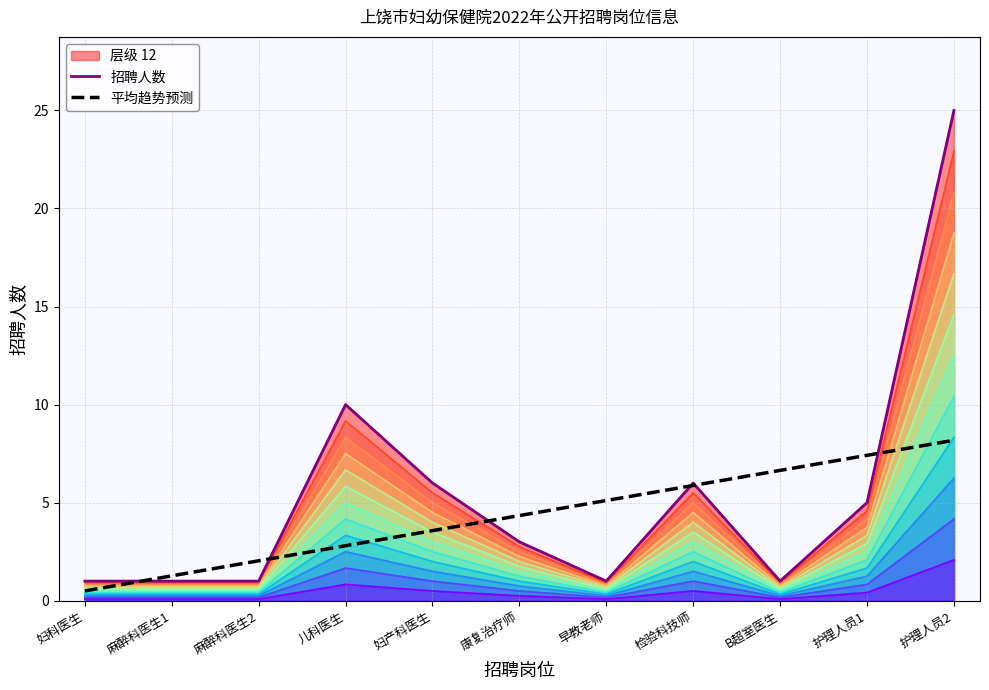

Which label corresponds to the smallest value in the chart?

妇科医生